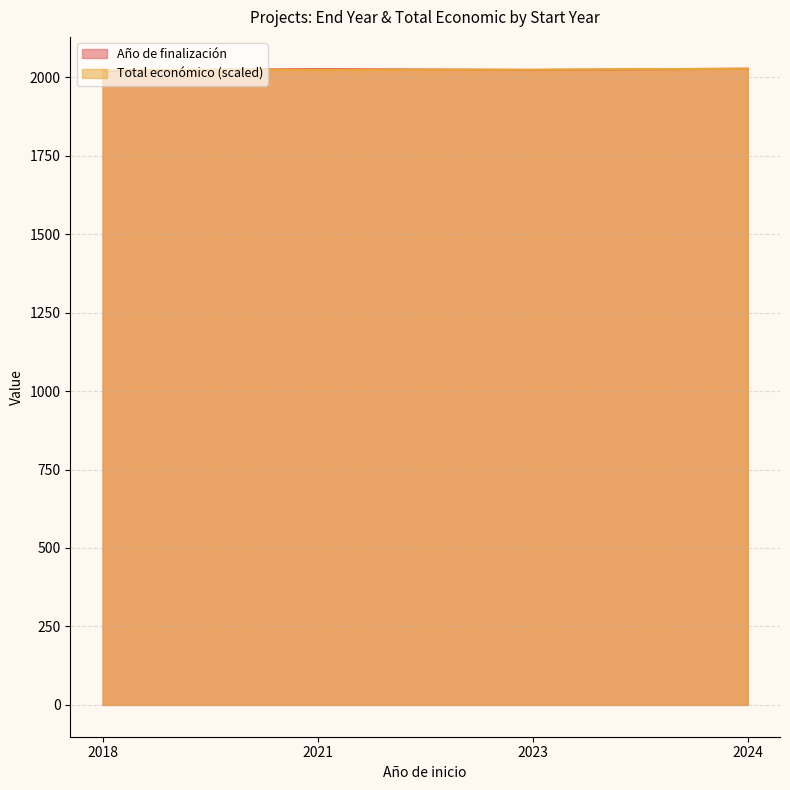

Reading left to right, list all the values displayed in this chart.

Año de finalización: 2018=2021.0	2021=2026.0	2023=2023.0	2024=2027.0
Total económico: 2018=2022.6	2021=2023.5	2023=2023.8	2024=2027.0